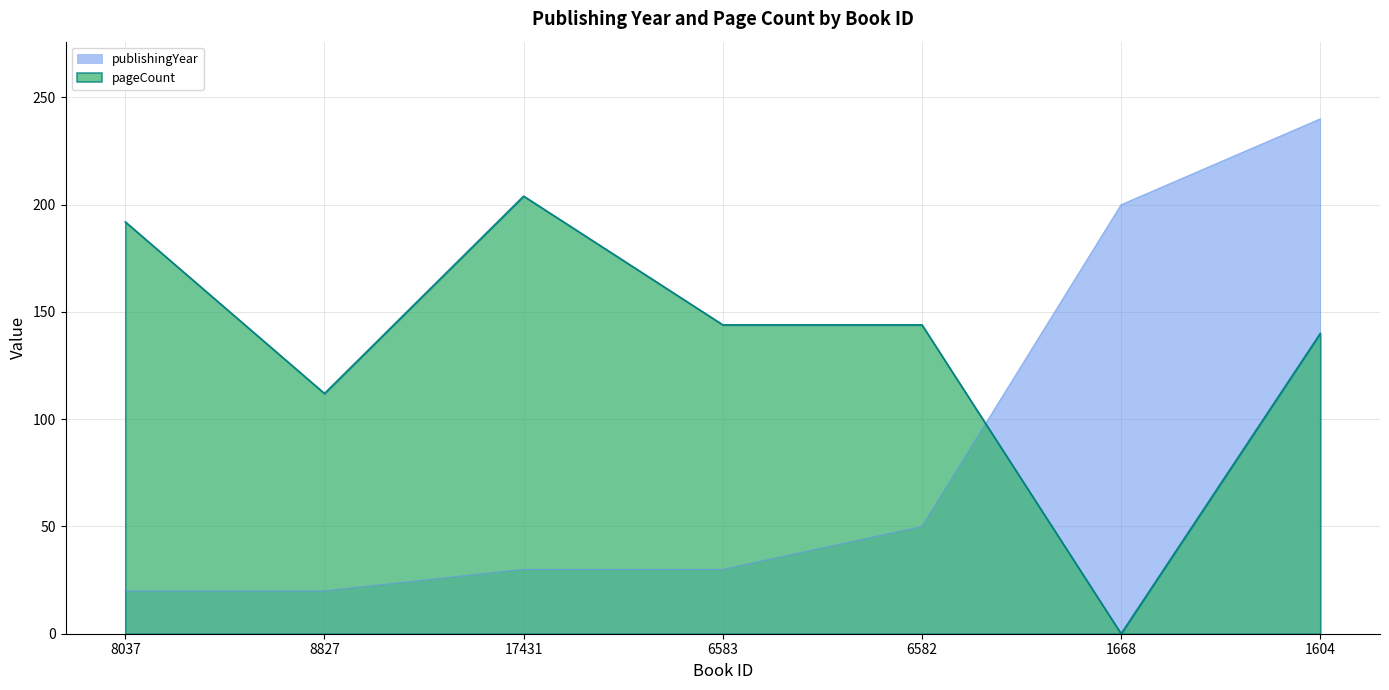

What is the difference between the pageCount values at 1604 and 1668?

140